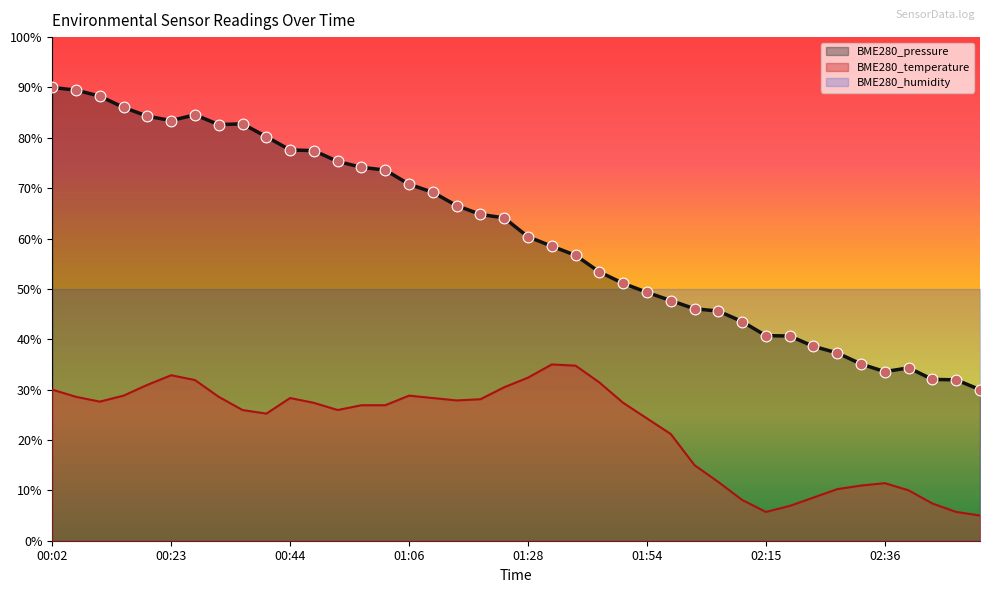

Which series has the largest Y range (max minus min)?

BME280_pressure